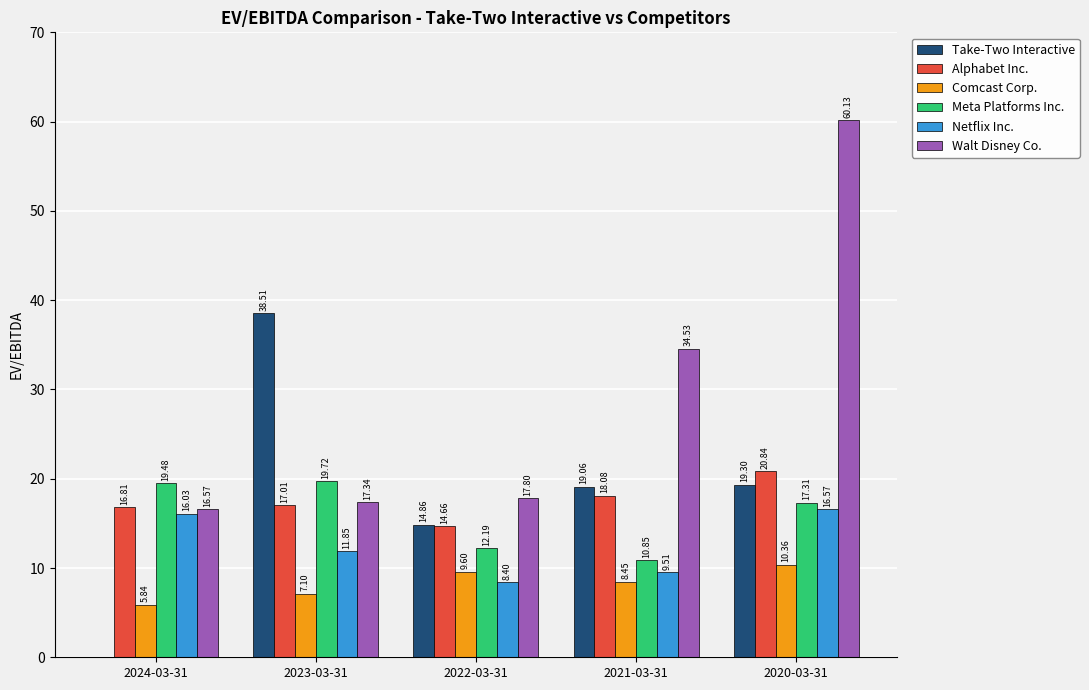

What is the sum of all Walt Disney Co. values?

146.4